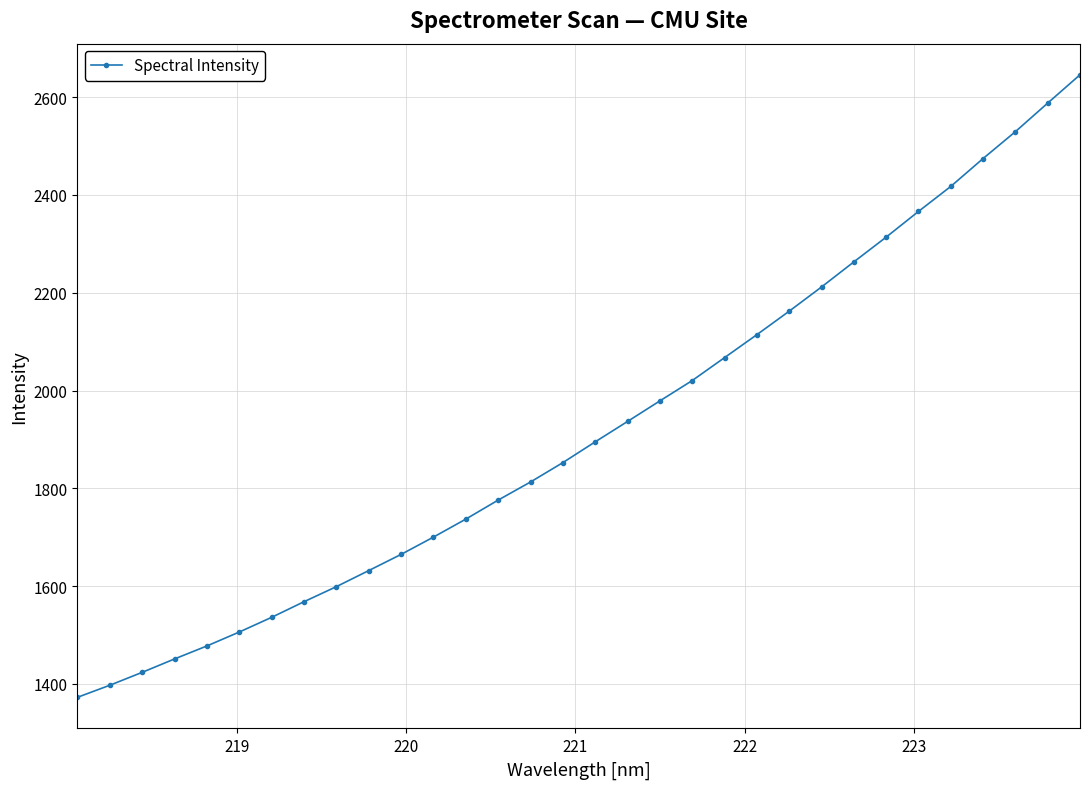

How many distinct data groups are displayed?

1